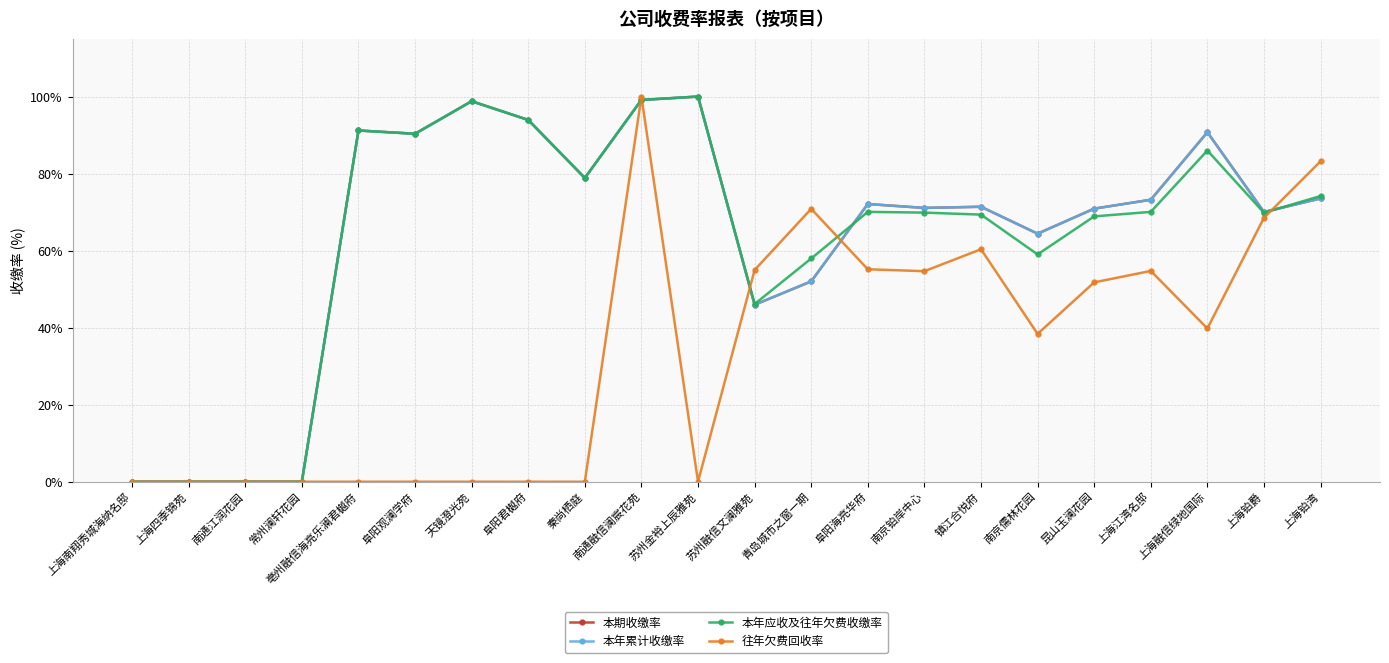

Does the chart have visible grid lines?

Yes